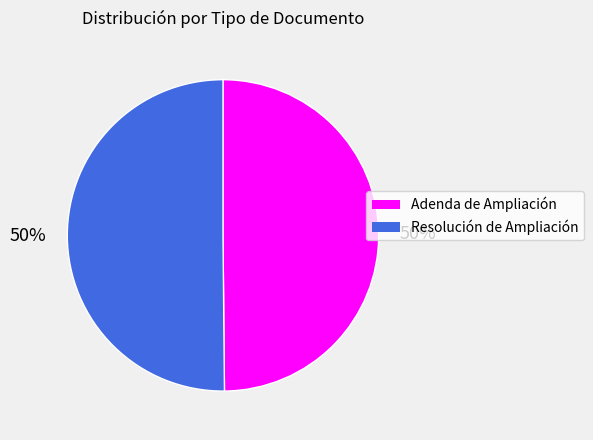

To the nearest percent, what is the average slice percentage?

50%